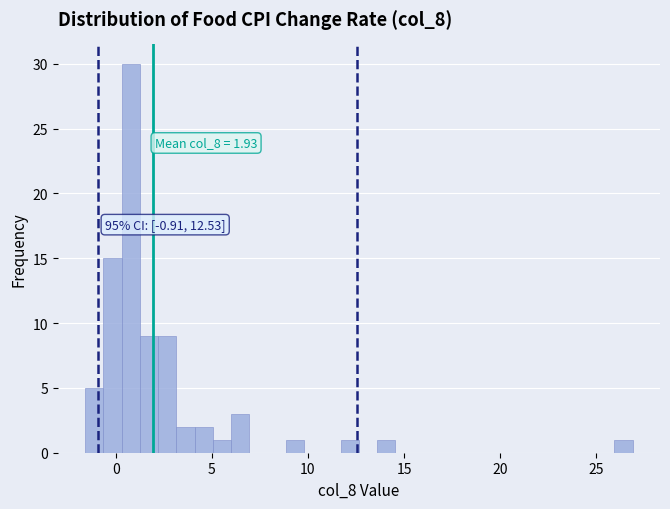

Around what value on the x-axis is the tallest bar? Give the approximate position of its centre, as read against the axis.

1.0